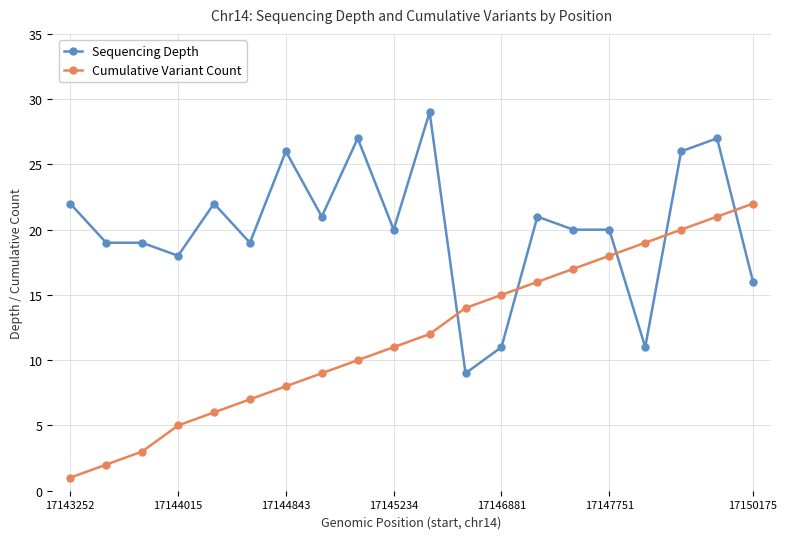

Which series has the largest total across all categories?

Sequencing Depth